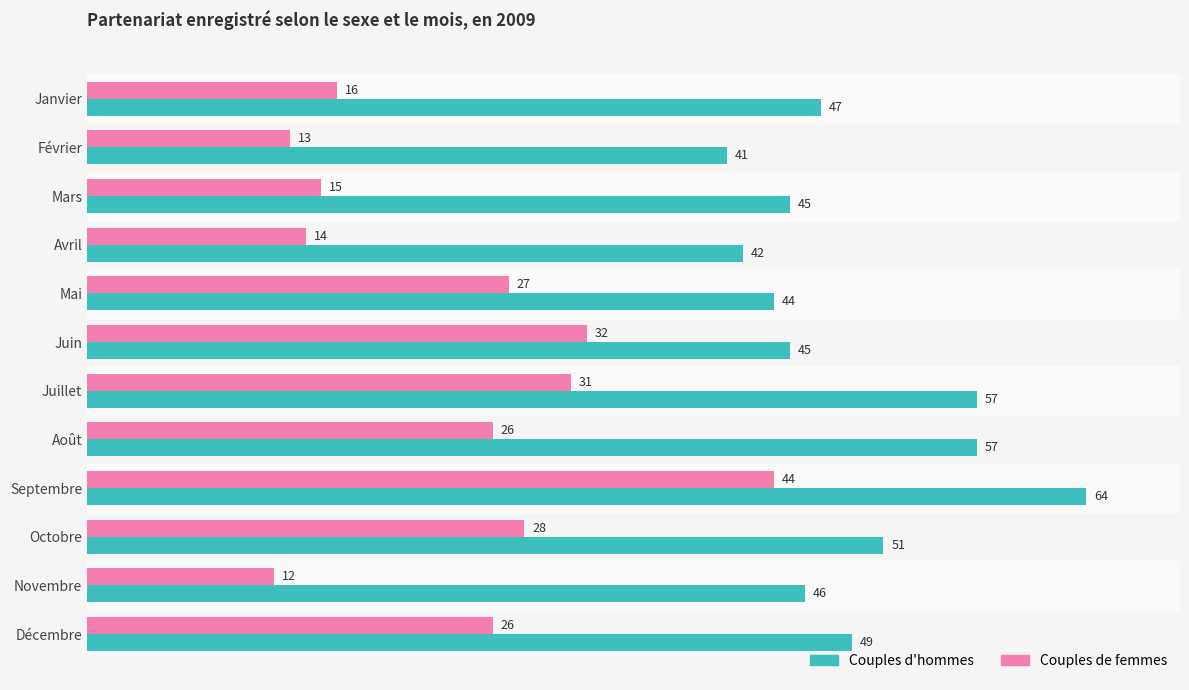

At how many categories does at least one series exceed 23?

12